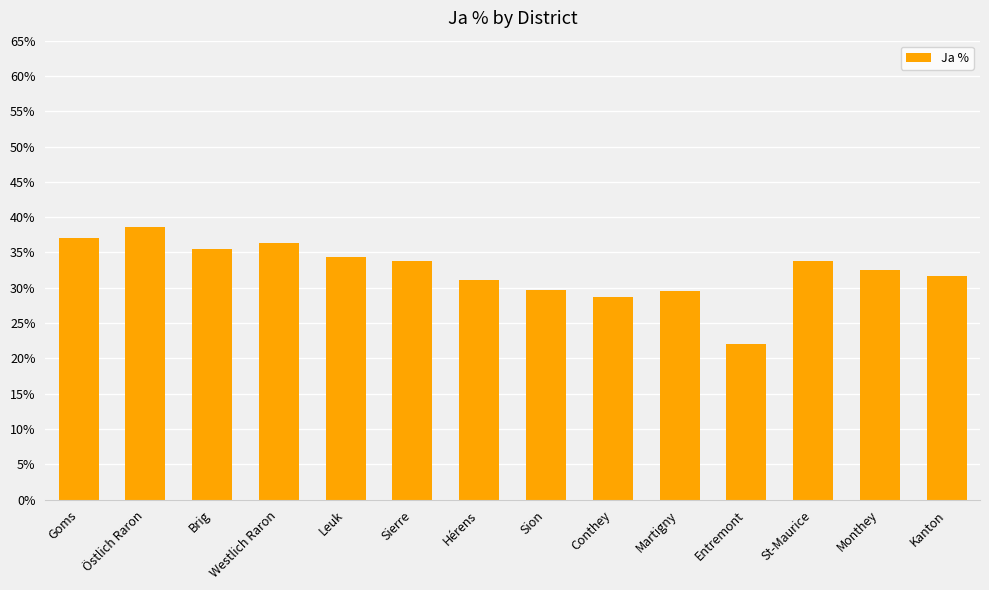

What is the value of the 11th bar from the left?

22.0